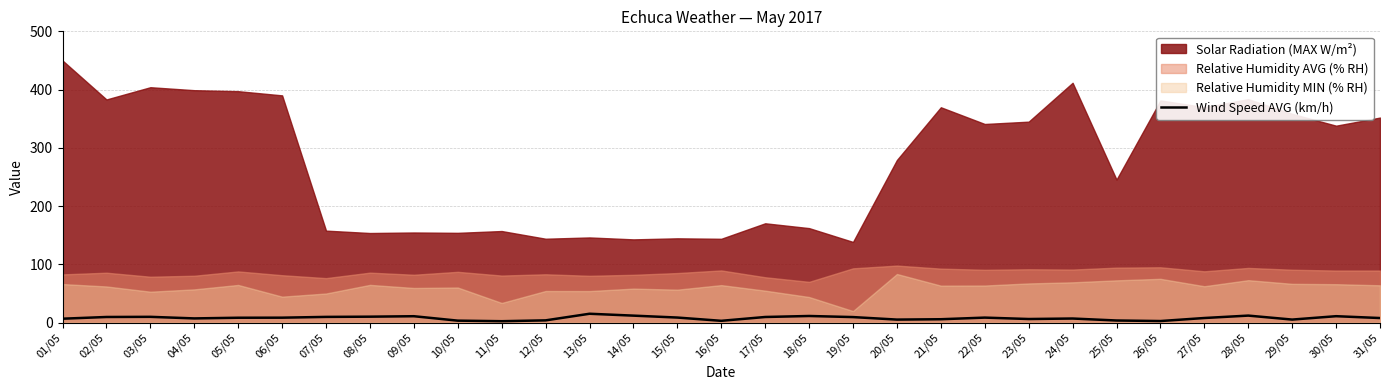

Where is the data nearest to the value 8?

31/05